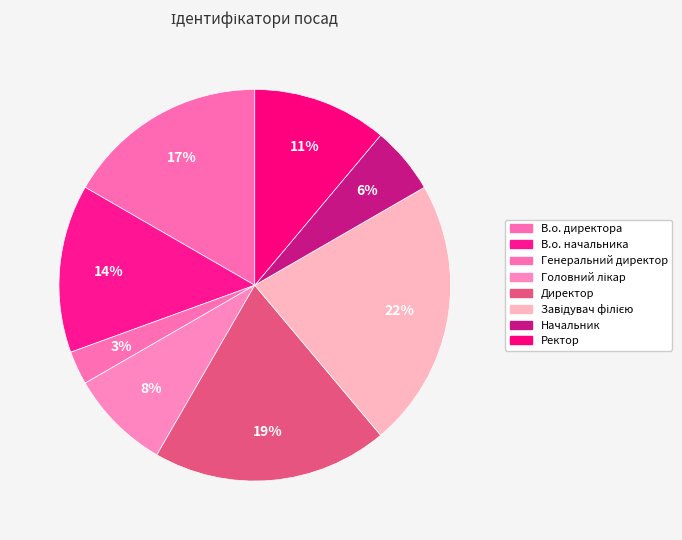

Count the number of slices in the pie.

8